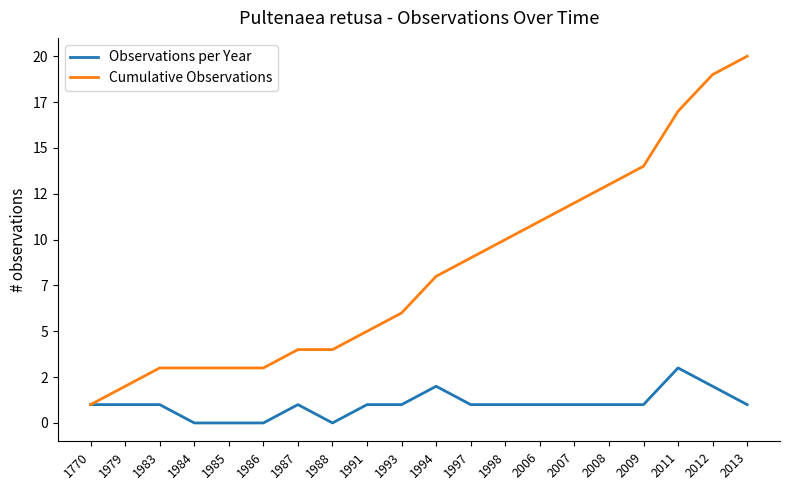

What are all the series names shown in the legend?

Observations per Year, Cumulative Observations